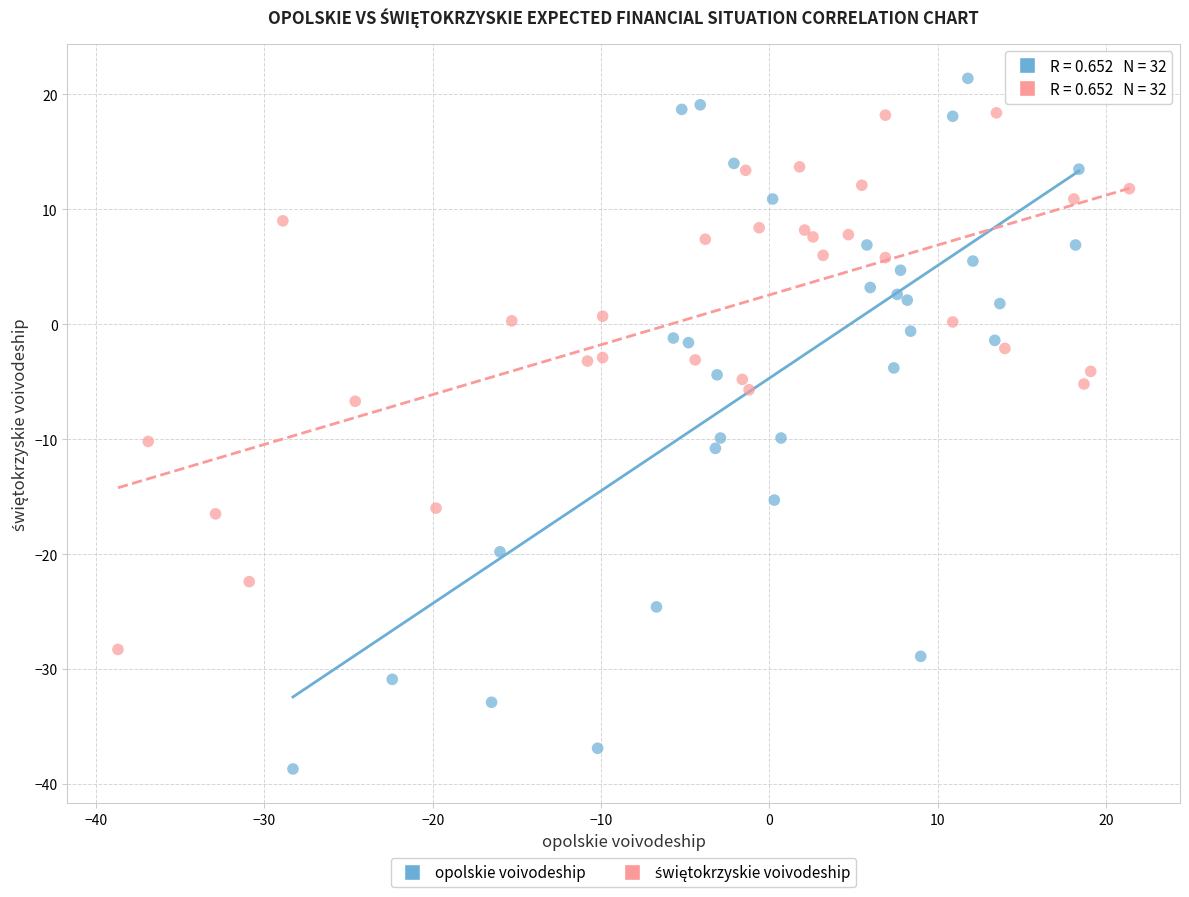

Which series has the widest spread of Y values?

opolskie voivodeship